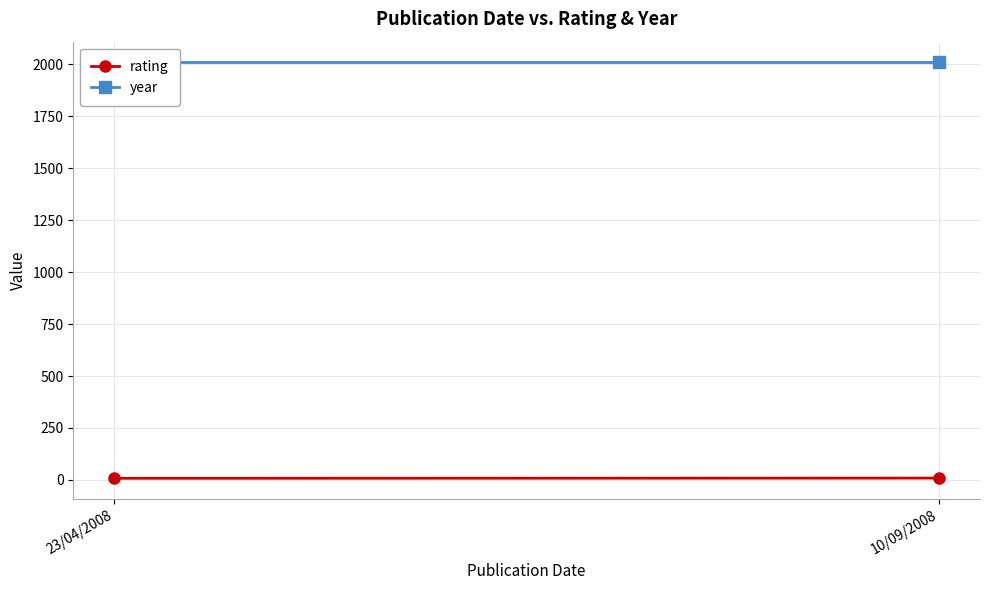

Where is year nearest to the value 2008?

23/04/2008